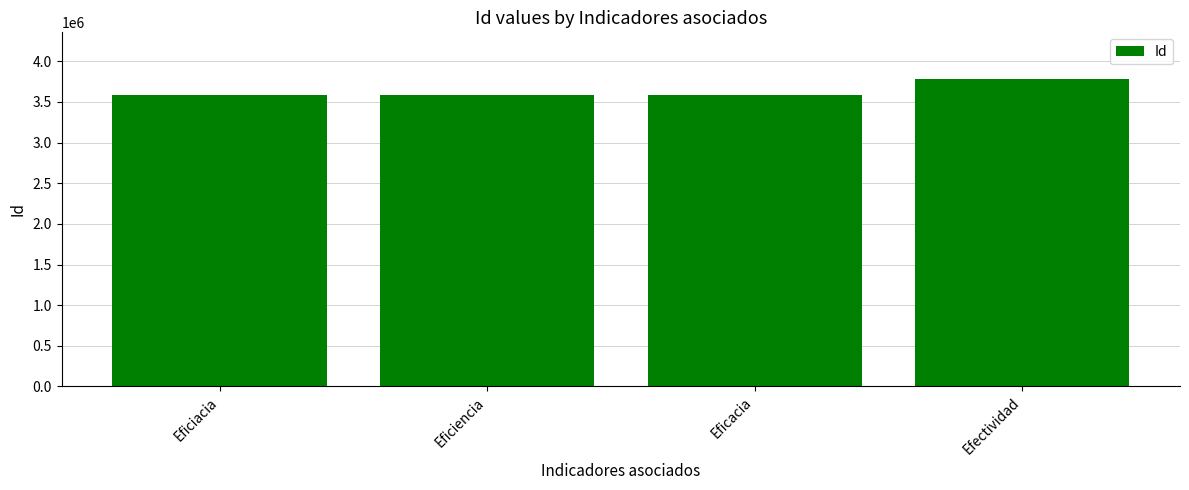

How many data points are less than 3584656?

2